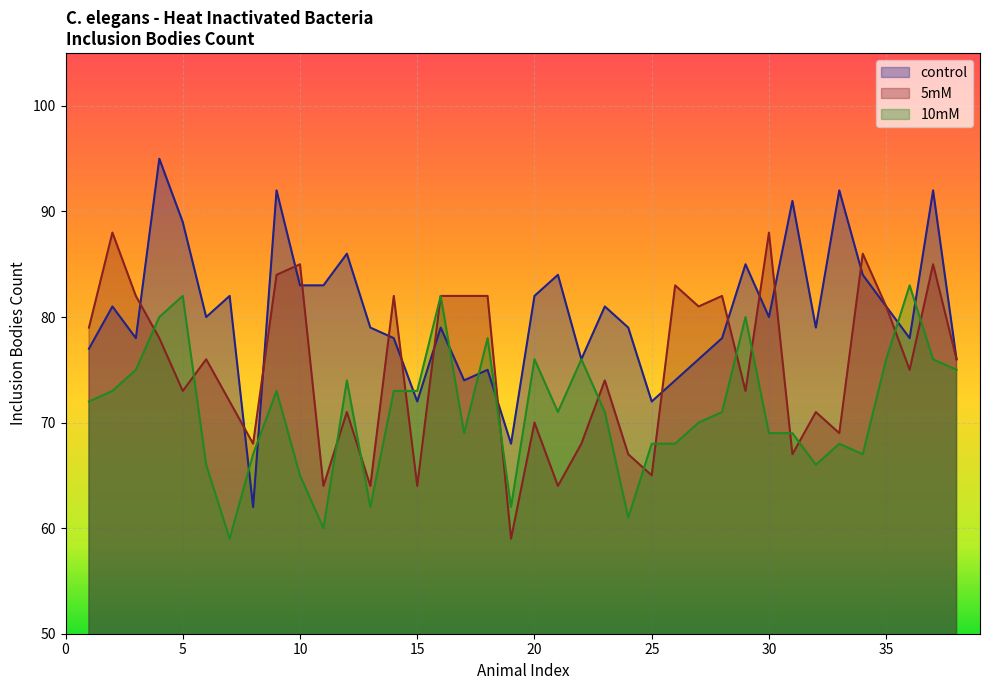

Which series has the largest total across all categories?

control